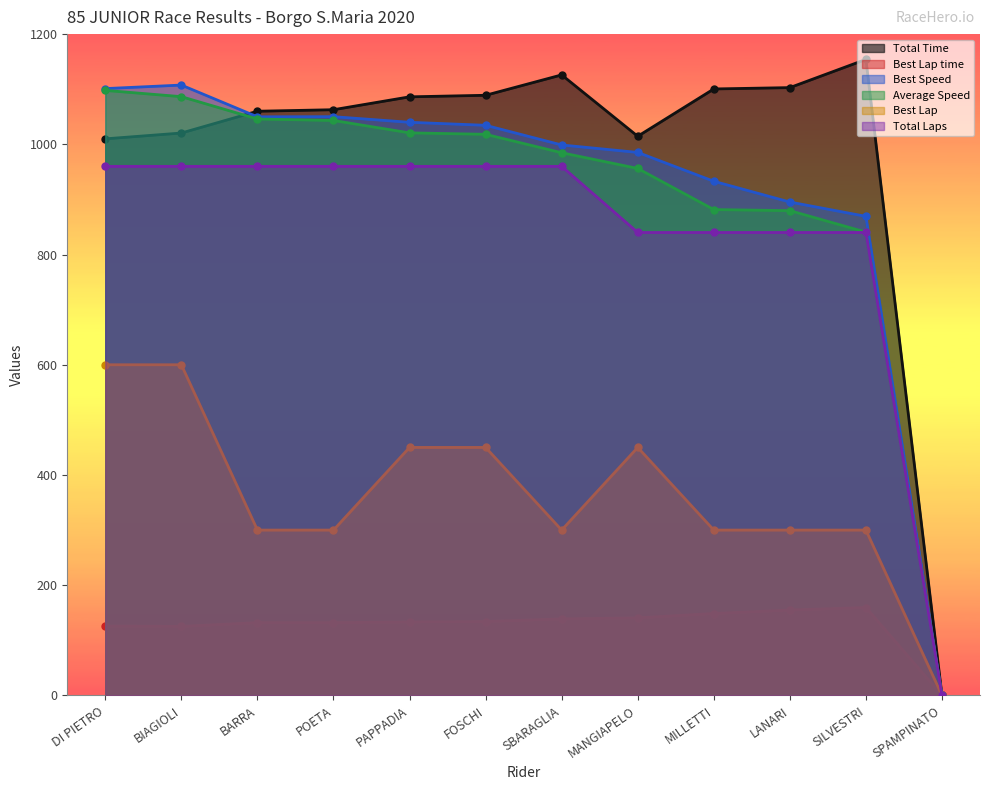

What is the label of the 3rd point from the right?

LANARI